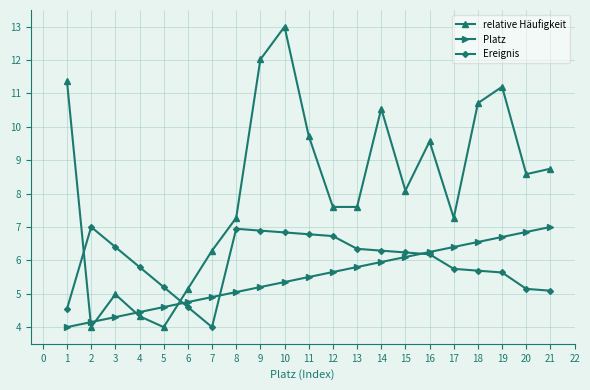

True or false: Platz has a value of 3.9 at 14.

False